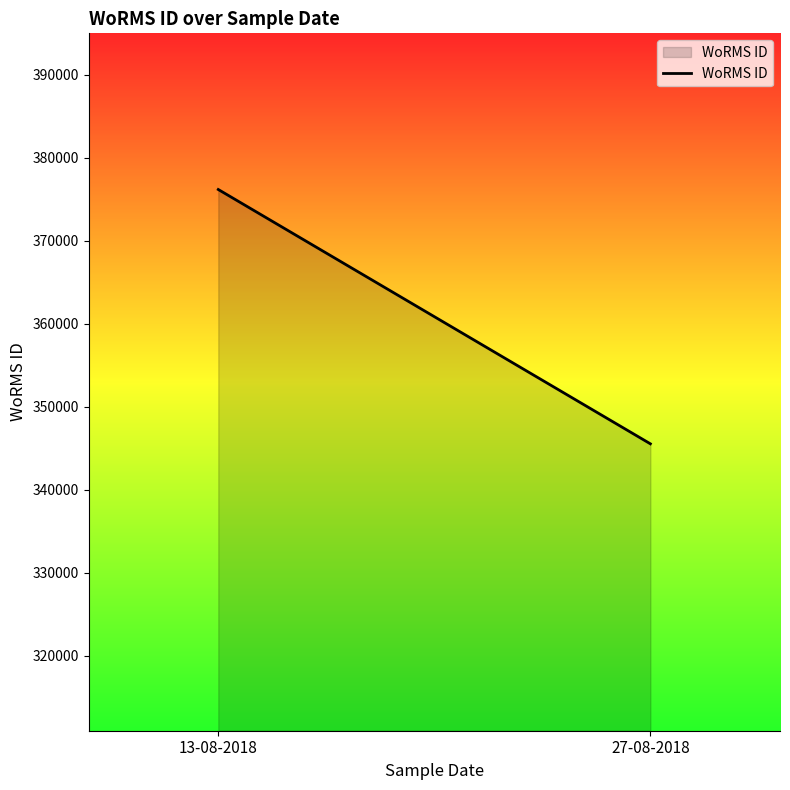

Which label corresponds to the largest value in the chart?

13-08-2018